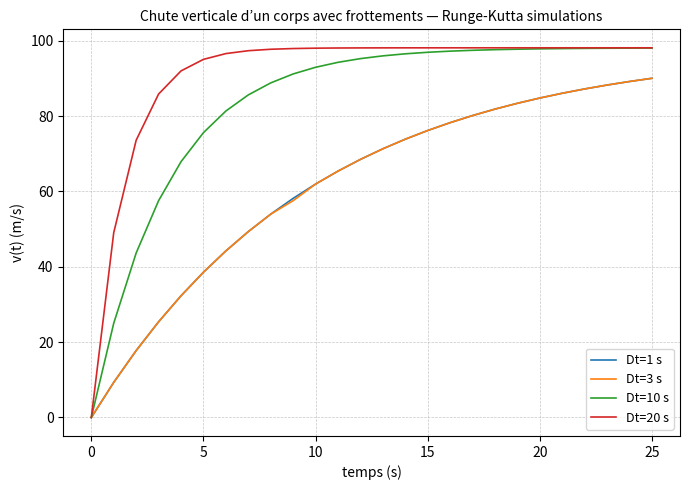

What are all the series names shown in the legend?

Dt=1 s, Dt=3 s, Dt=10 s, Dt=20 s